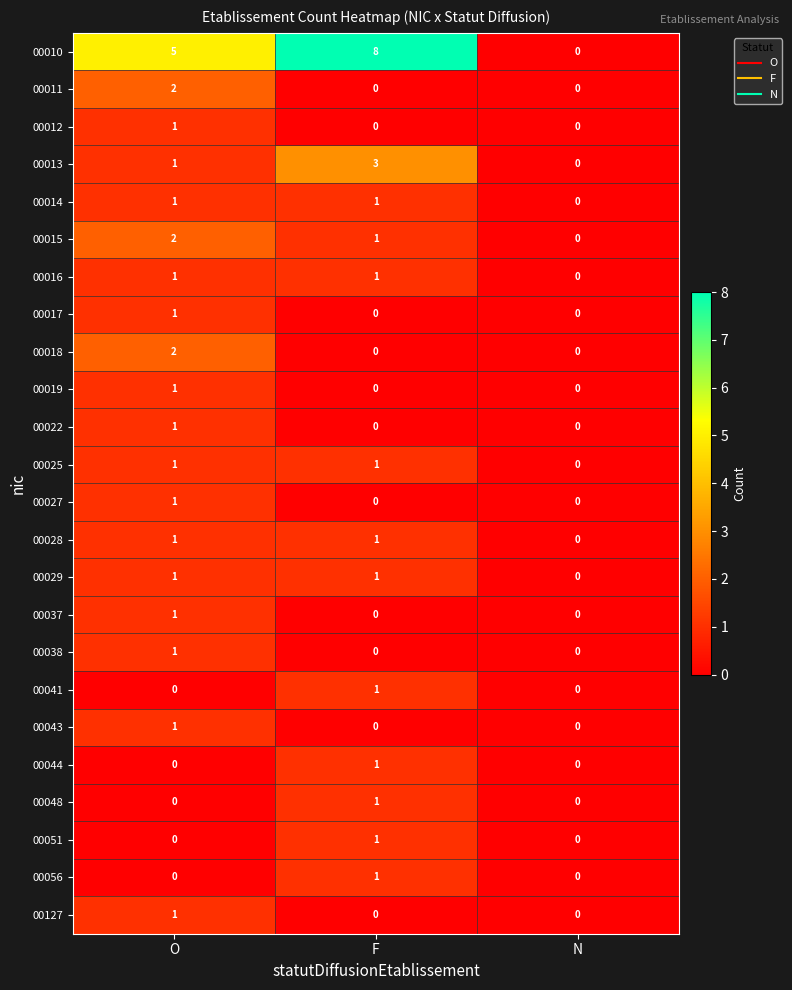

Count the number of categories in the chart.

3